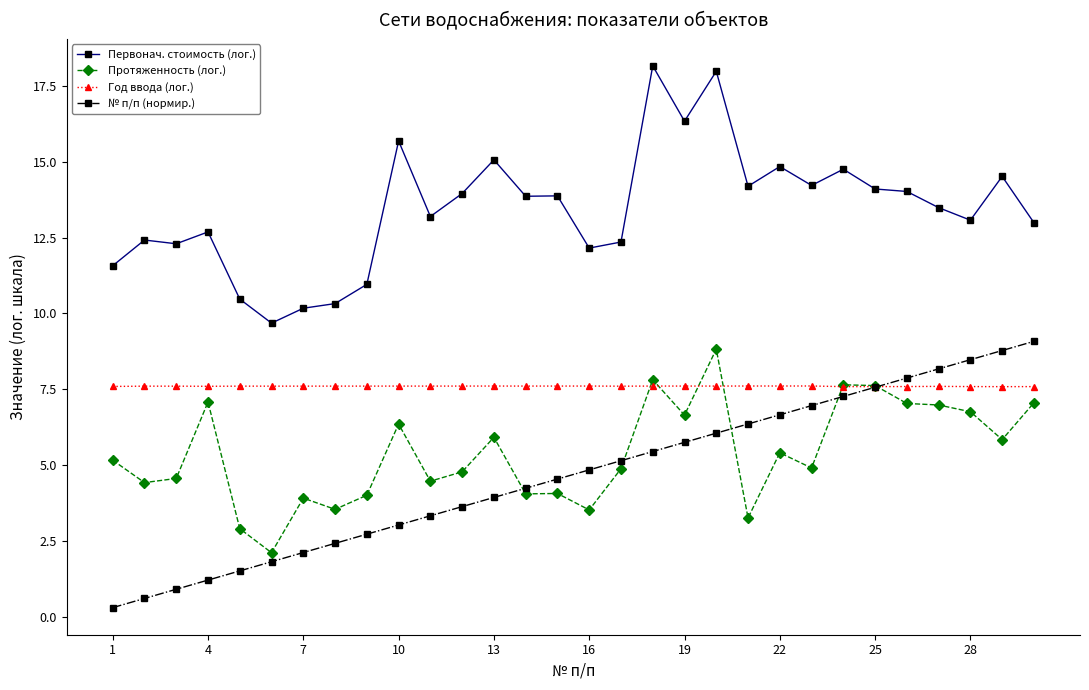

True or false: Первонач. стоимость (лог.) has more than 1 interior local peaks.

True